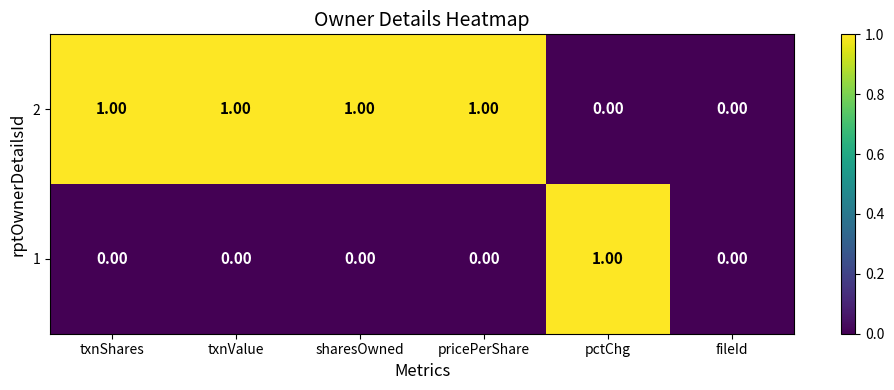

How many values in 2 are above zero?

4